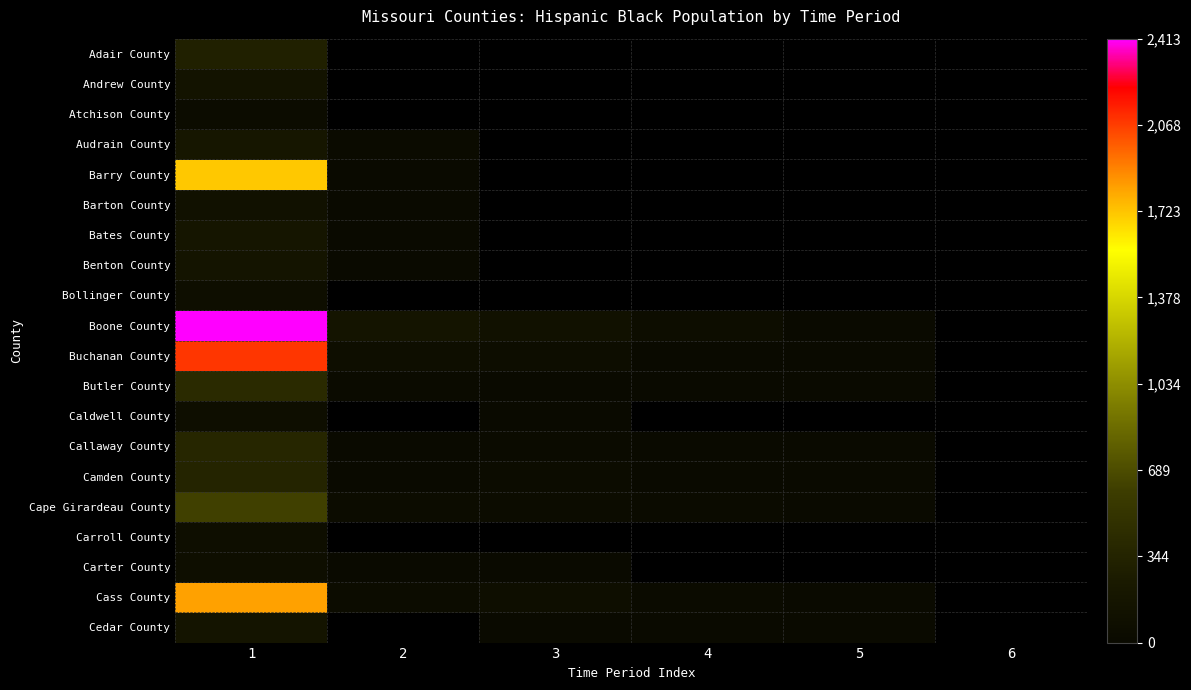

The Cape Girardeau County series shows 42.0 at 2. True or false?

True